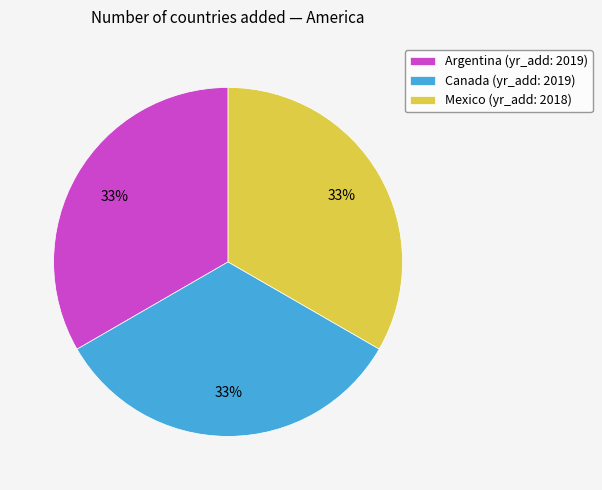

Does Argentina represent more than half of the total?

No